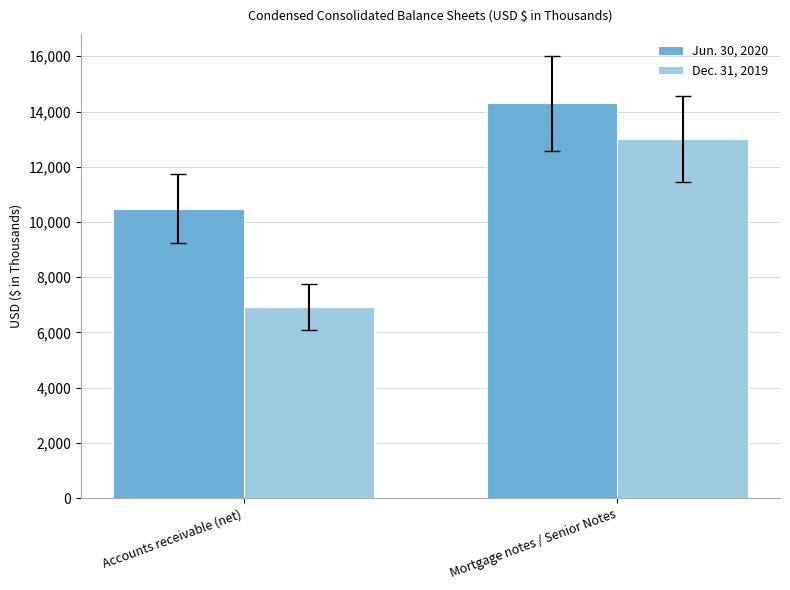

Which series has the largest range (max minus min)?

Dec. 31, 2019